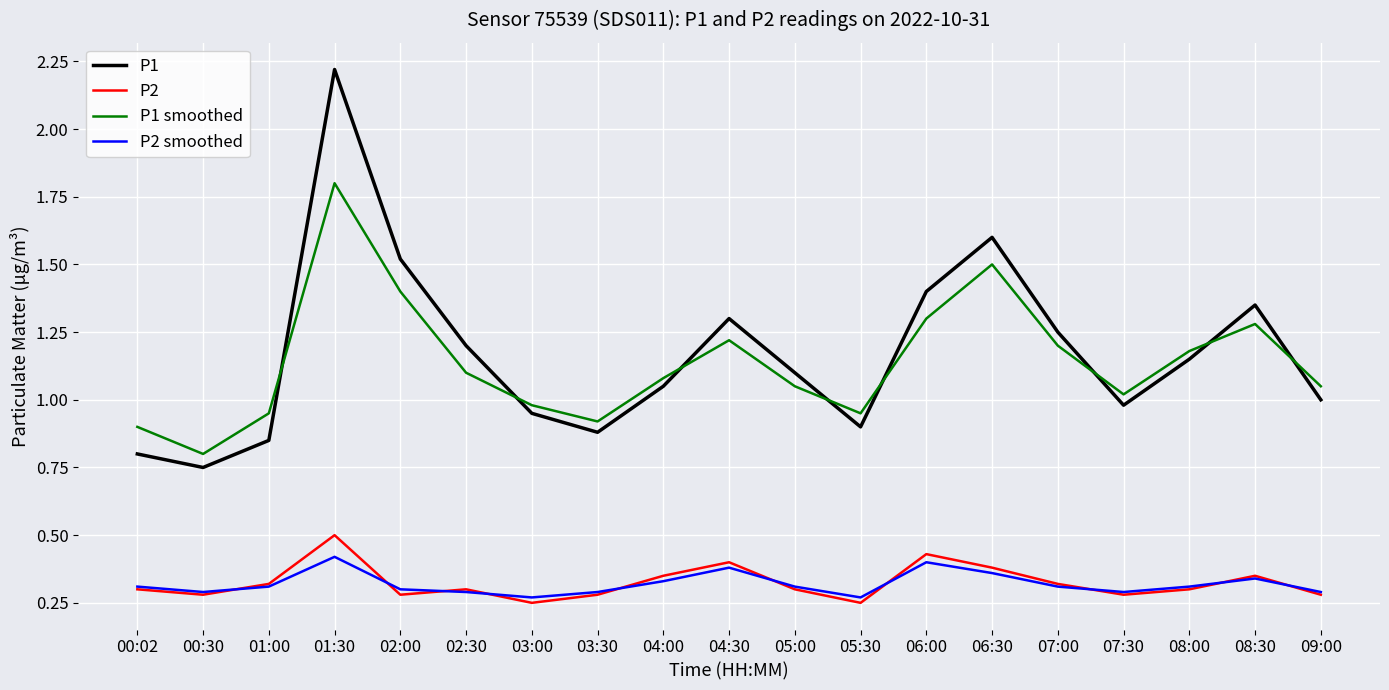

Which series has the widest spread of values?

P1